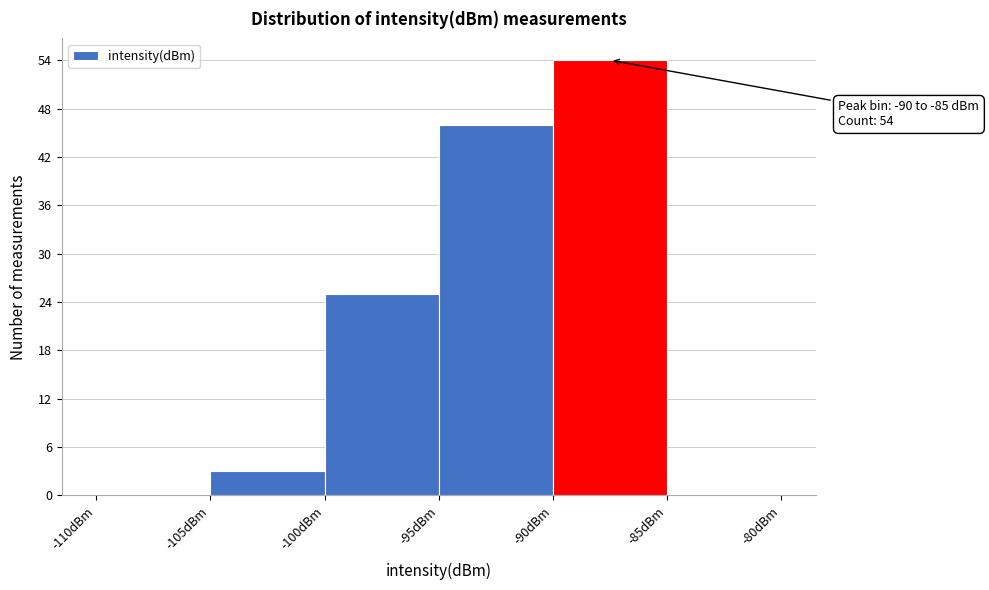

Which range on the x-axis has the tallest bar?

-90 to -85